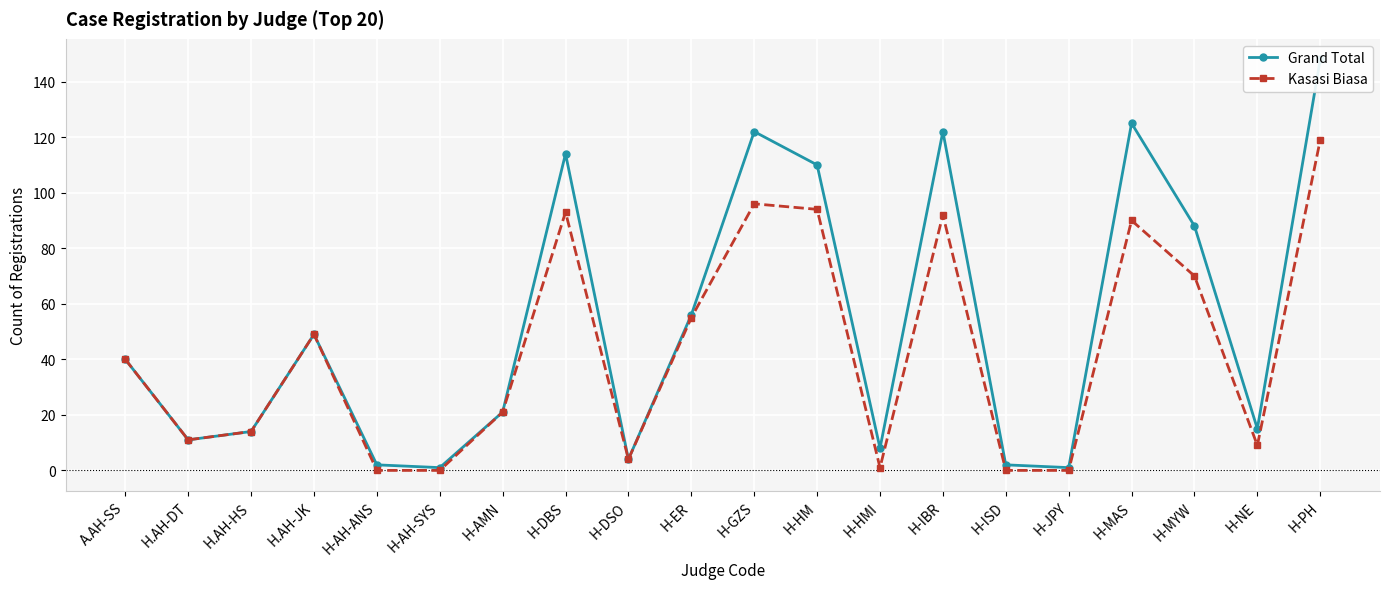

What is the difference between the maximum and minimum values in the Kasasi Biasa series?

119